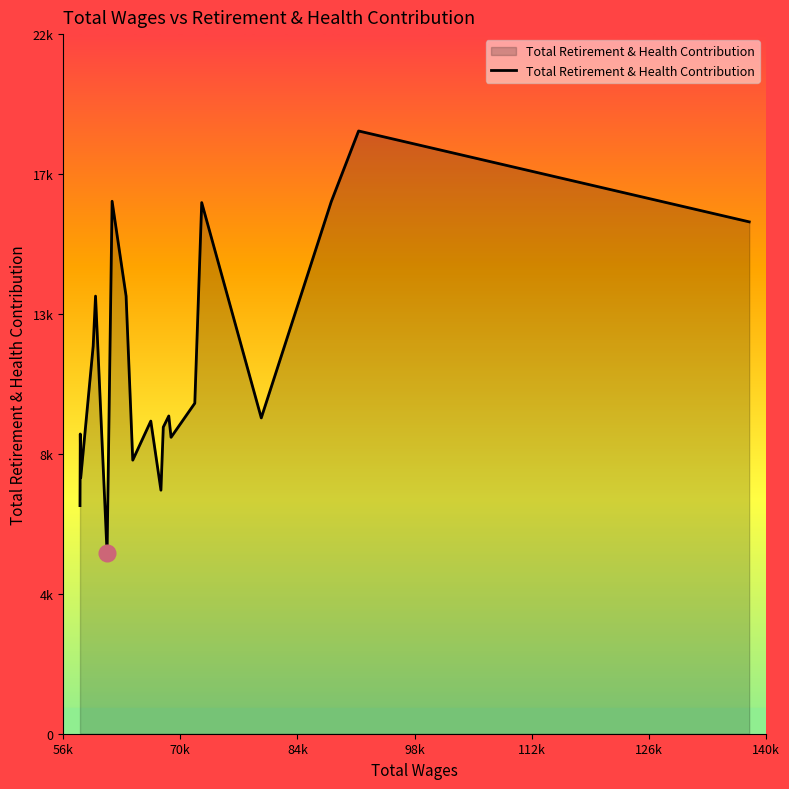

Does the chart display data point markers on the line(s)?

No